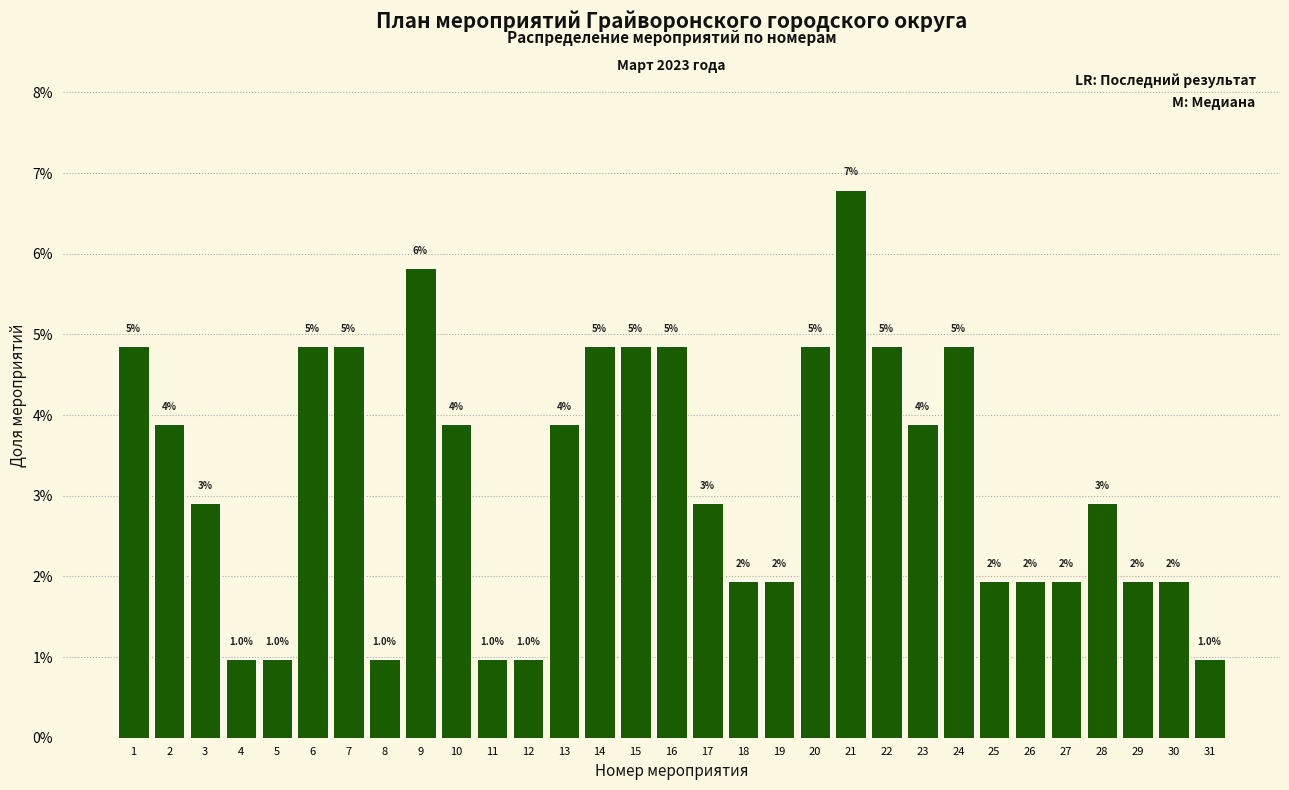

Does the chart contain any negative values?

No